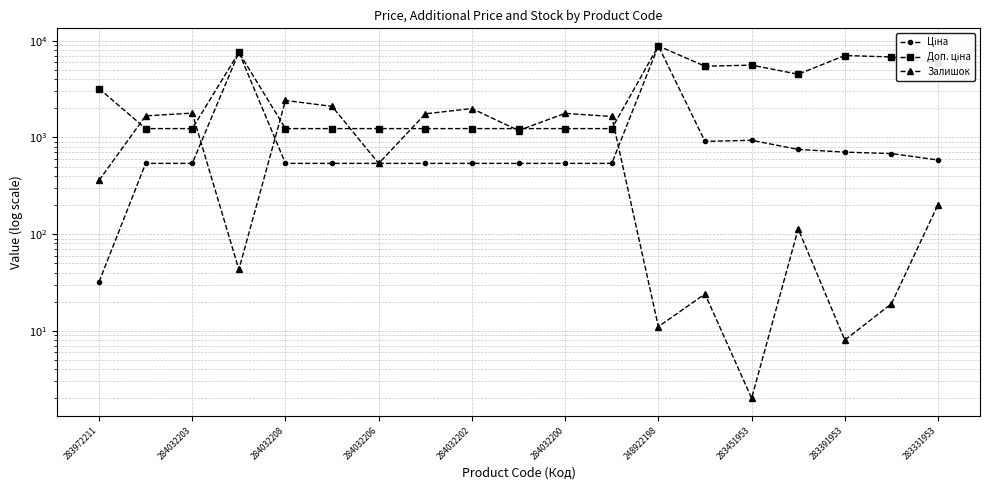

The value of Доп. ціна at 284032206 is 10432.3. True or false?

False